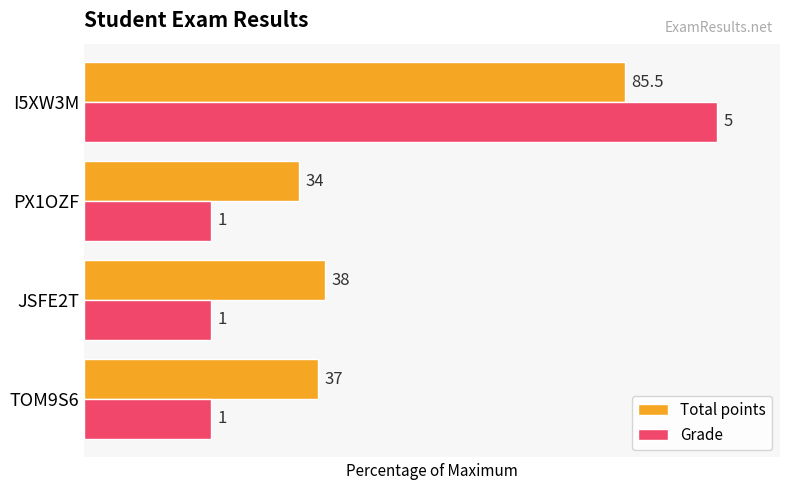

List the series in order of their overall mean, lowest first.

Grade, Total points